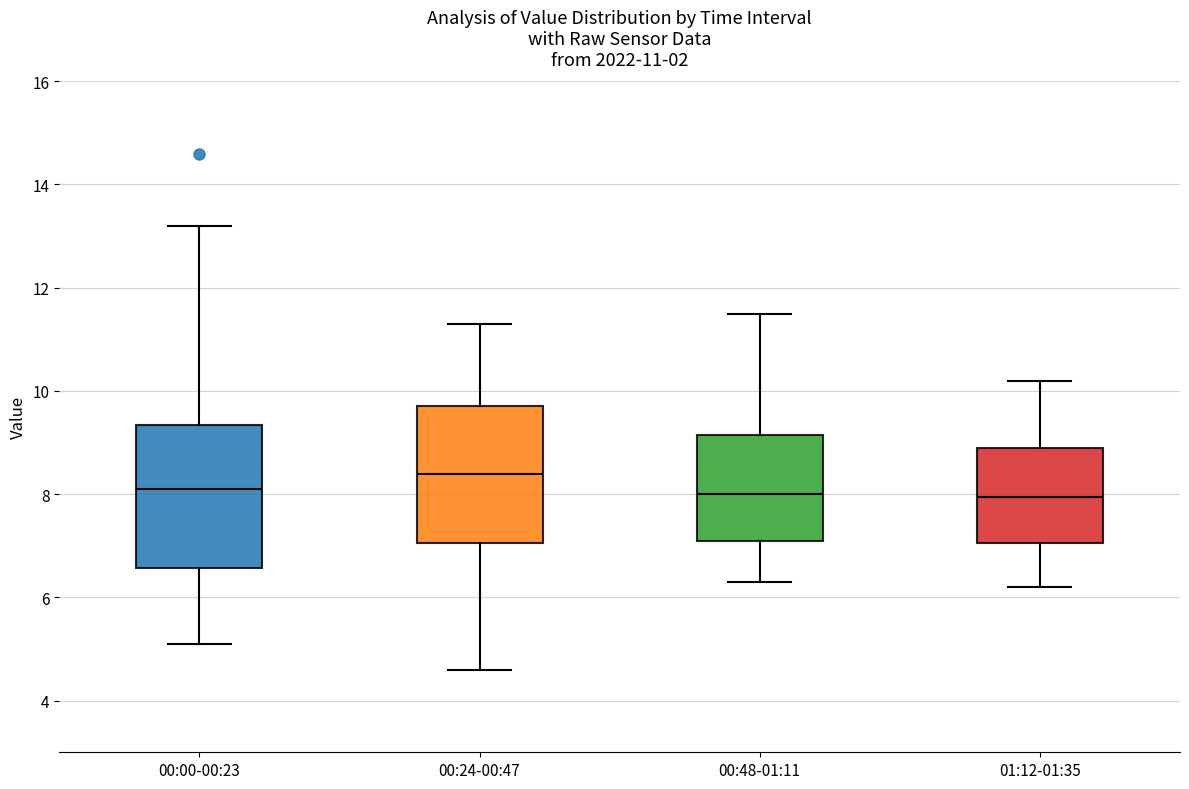

Which box has the highest median line?

00:24-00:47